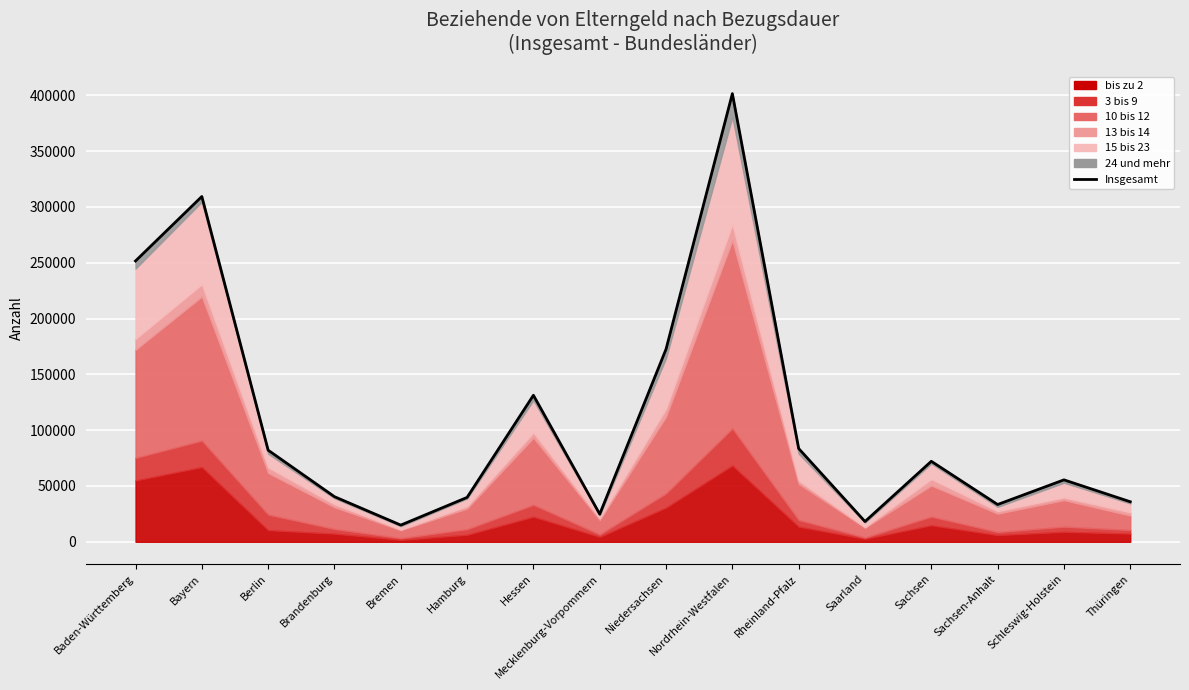

How many points are lower than both their immediate neighbors (excluding endpoints)?

4